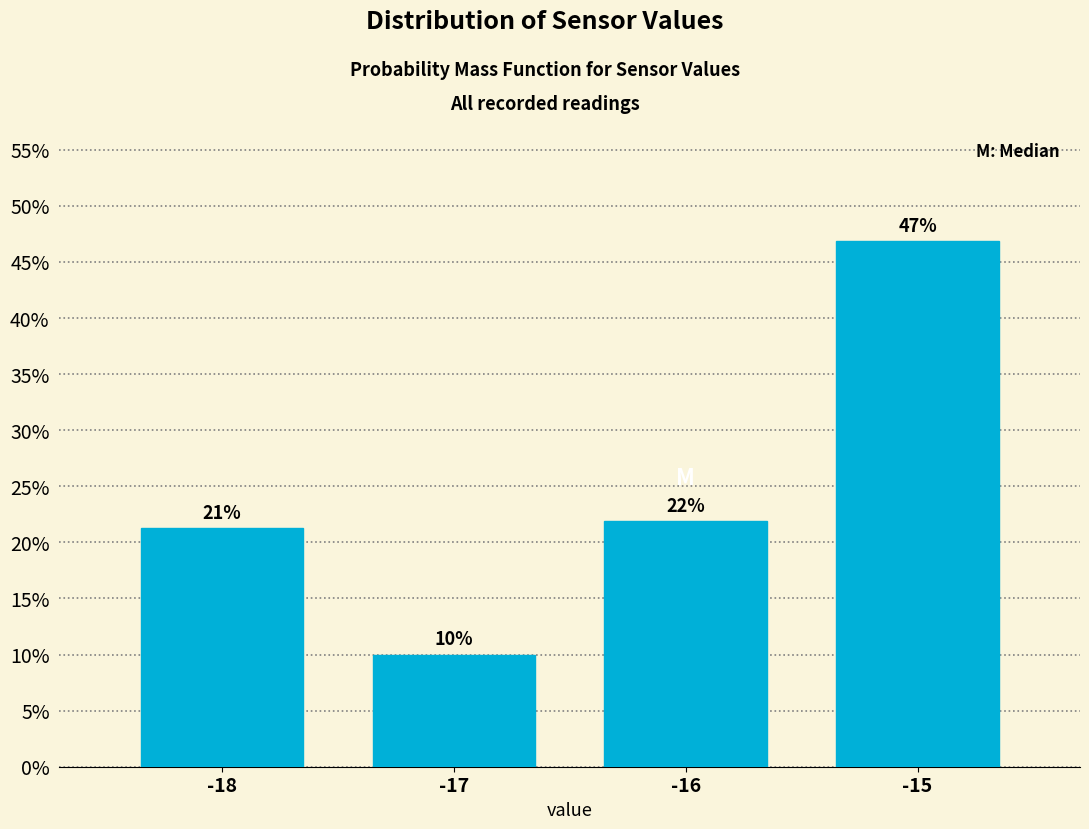

Does the chart contain any negative values?

No